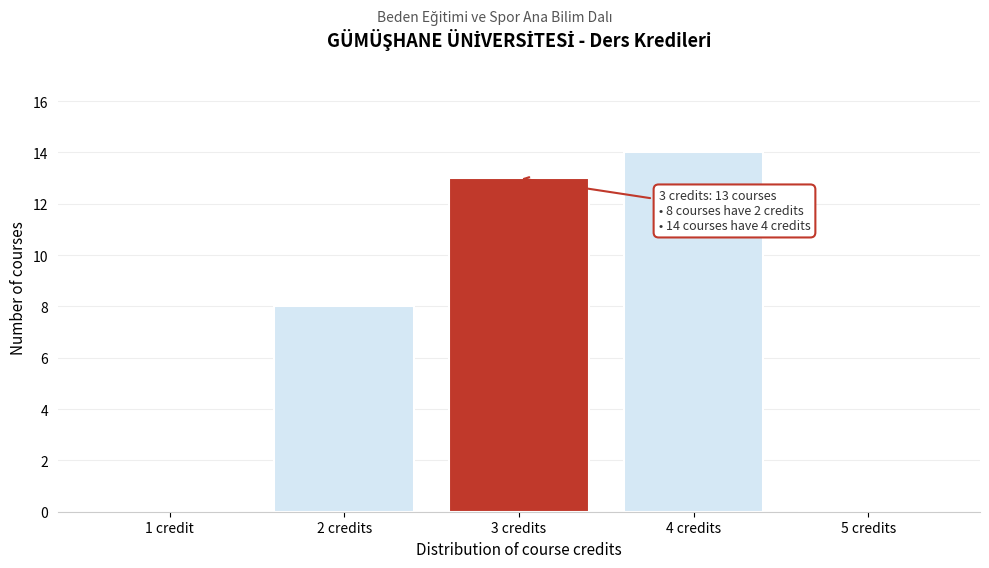

Reading right to left, transcribe all the data shown in this chart.

5 credits=0	4 credits=14	3 credits=13	2 credits=8	1 credit=0